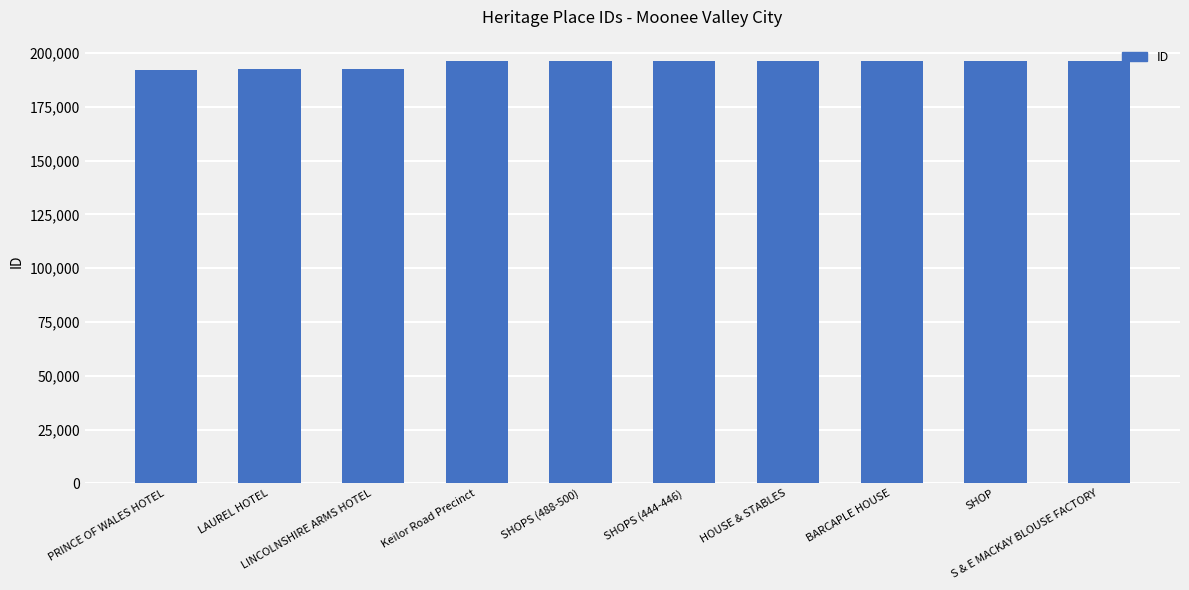

What is the smallest value displayed?

192102